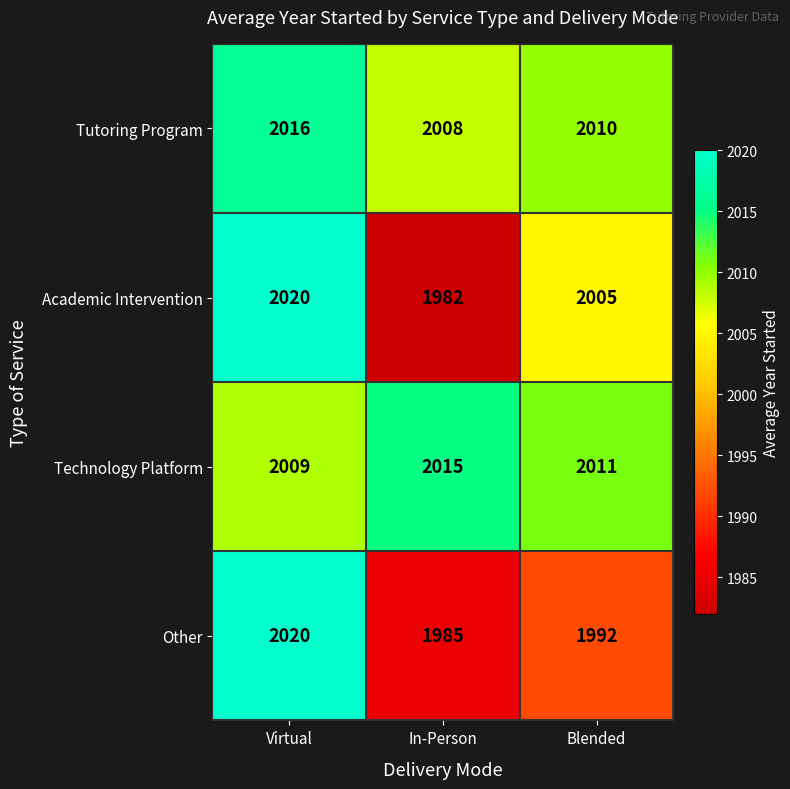

Which label corresponds to the smallest value in the chart?

In-Person